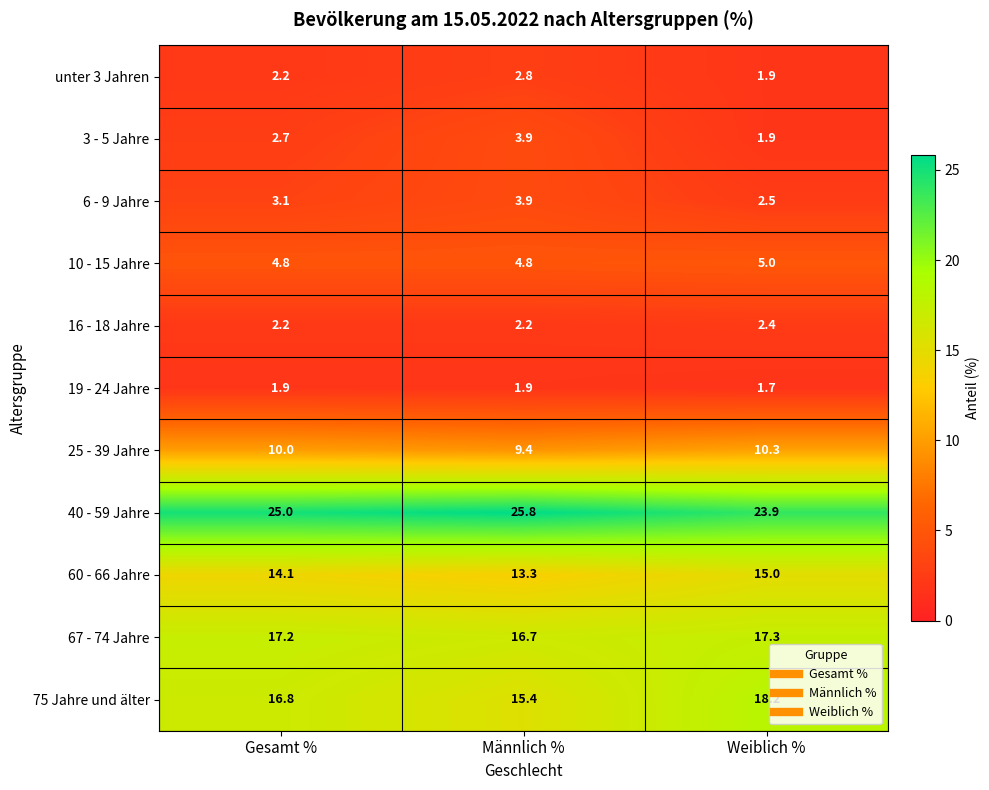

What is the spread (max minus min) of values at Gesamt %?

23.1